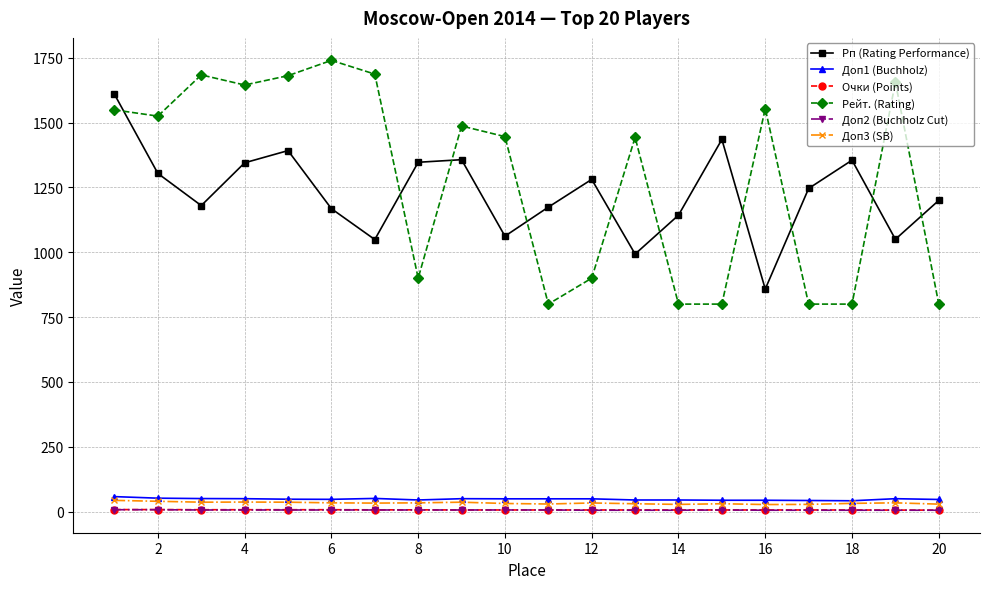

Does the chart display data point markers on the line(s)?

Yes